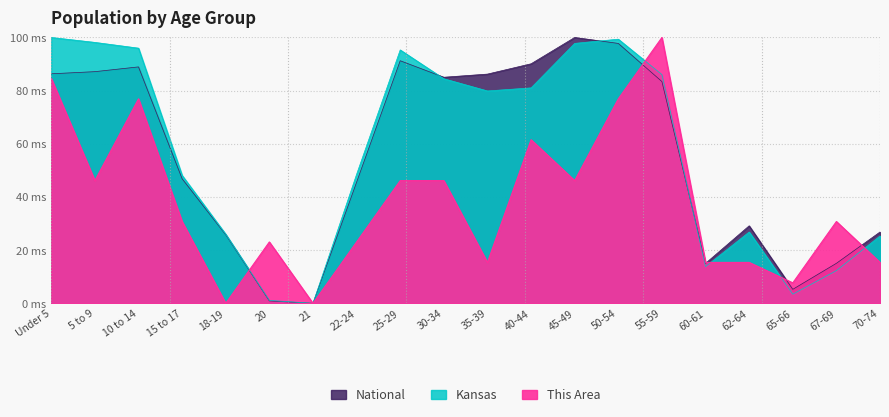

True or false: Kansas and This Area cross at least once.

True